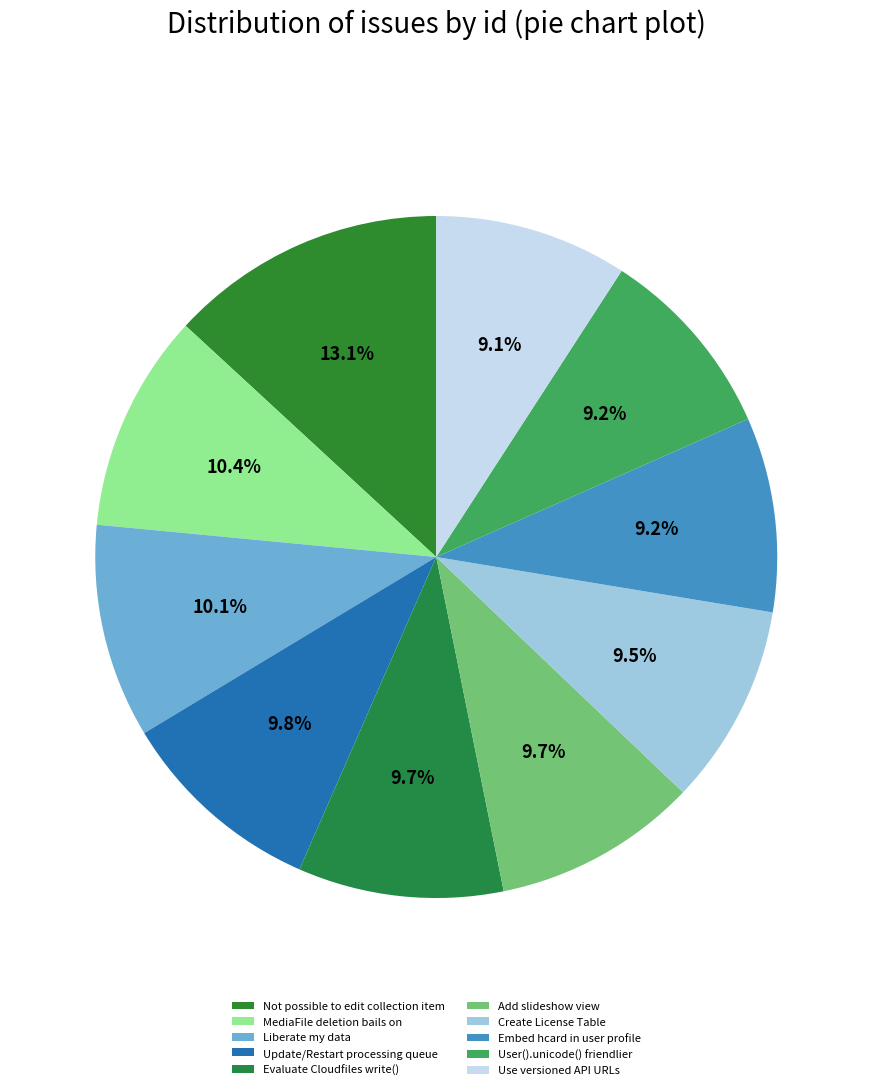

Is the sum of Embed hcard in user profile and Liberate my data greater than half?

No